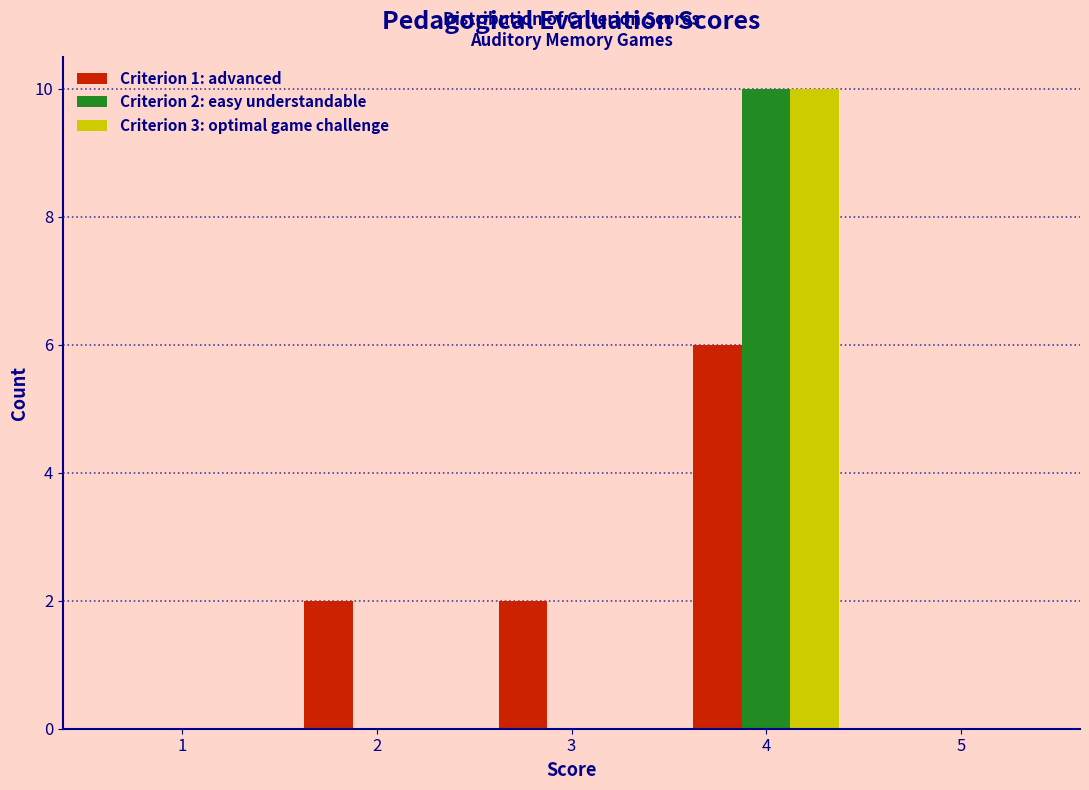

In the Criterion 1: advanced series, which range on the x-axis has the tallest bar?

3.5 to 4.5